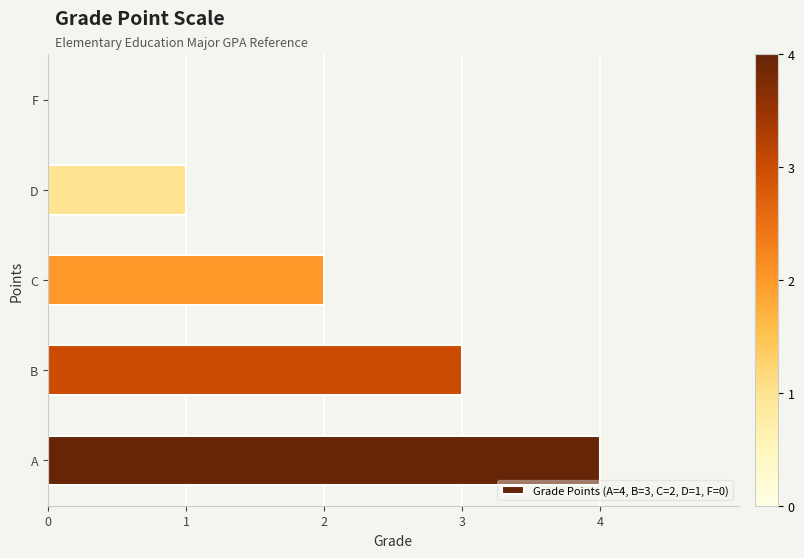

What is the sum of all values?

10